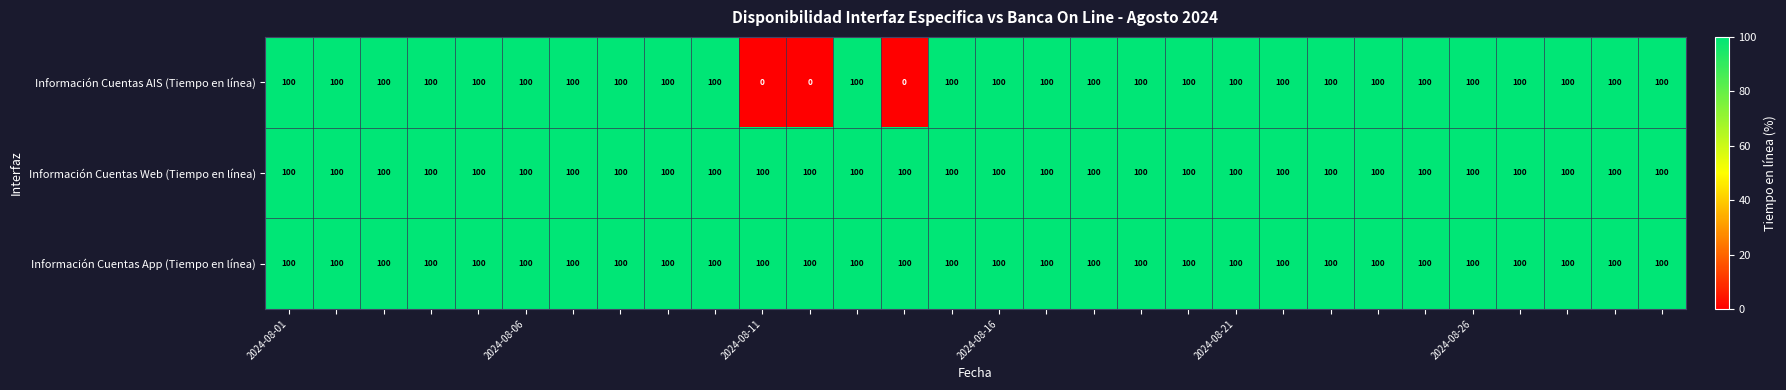

What is the greatest value displayed?

100